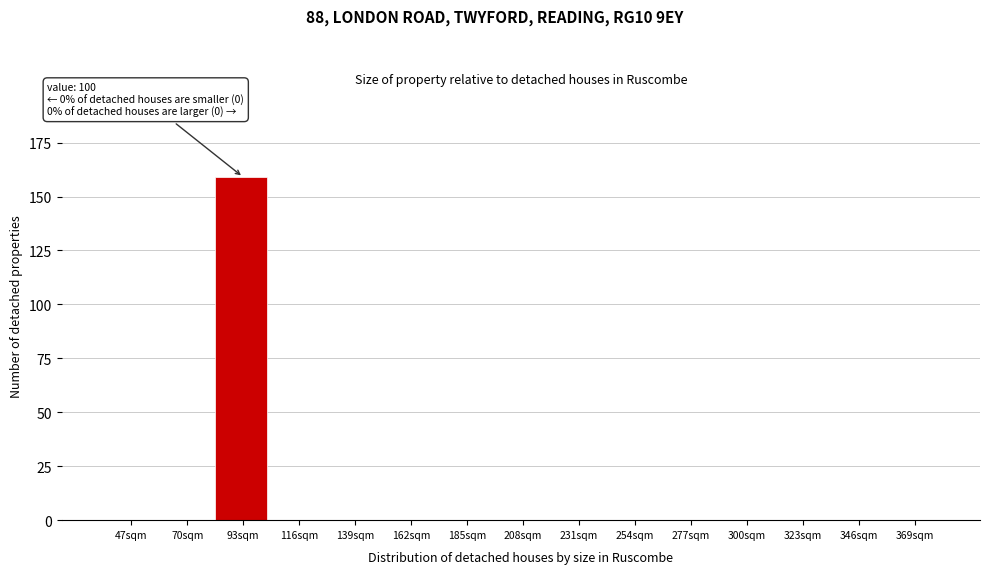

Reading right to left, transcribe all the data shown in this chart.

369sqm=0	346sqm=0	323sqm=0	300sqm=0	277sqm=0	254sqm=0	231sqm=0	208sqm=0	185sqm=0	162sqm=0	139sqm=0	116sqm=0	93sqm=159	70sqm=0	47sqm=0